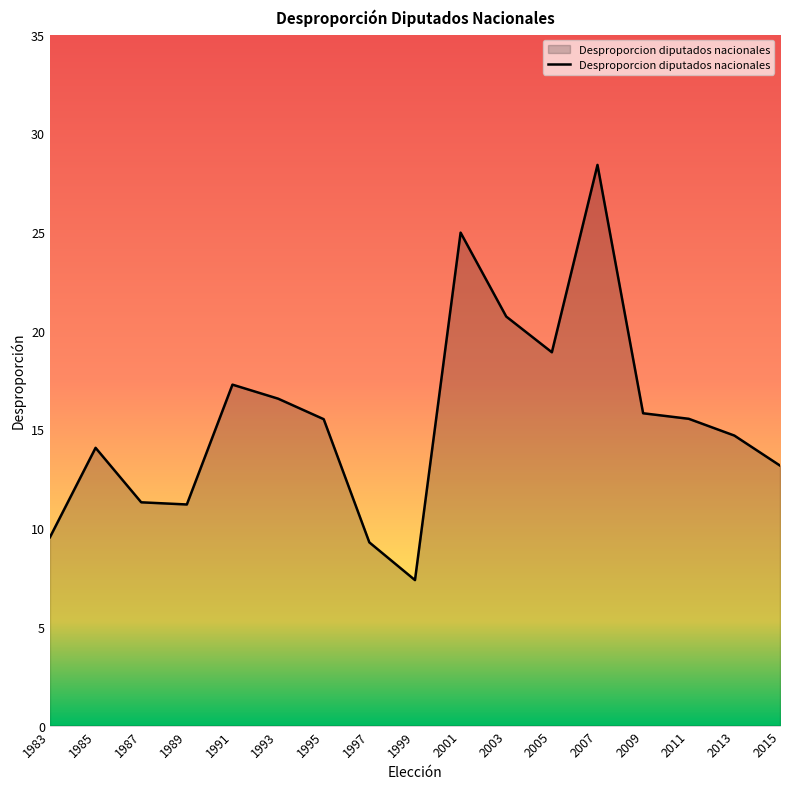

Does the chart have visible grid lines?

No